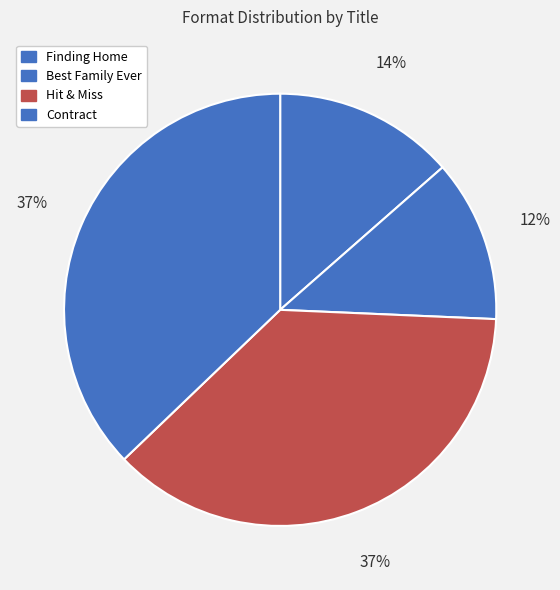

What percentage is the Contract slice, to the nearest percent?

37%